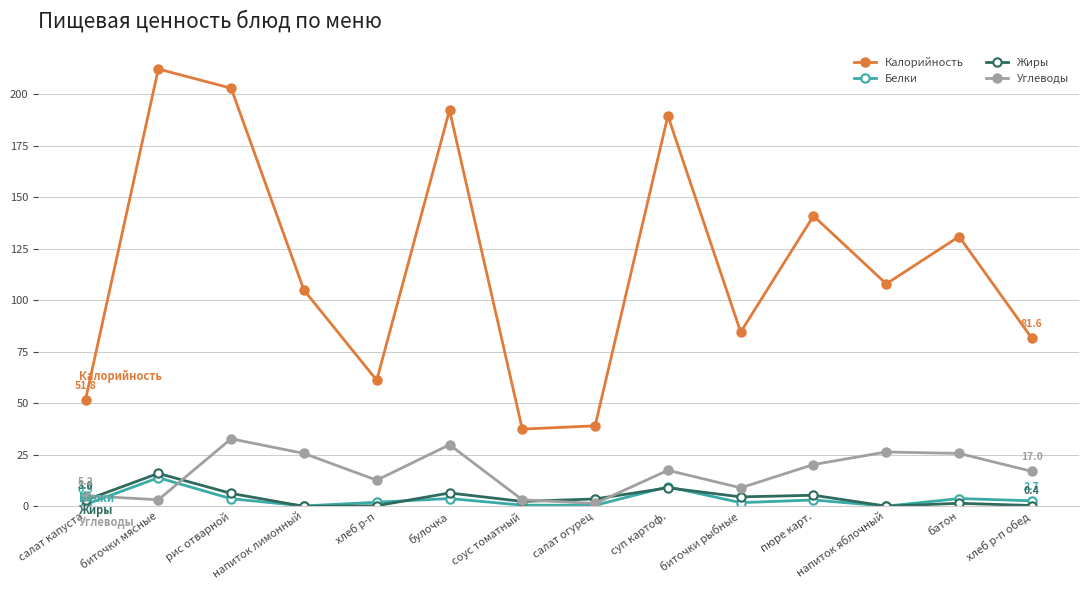

Is it true that Калорийность equals 145.9 at биточки мясные?

False